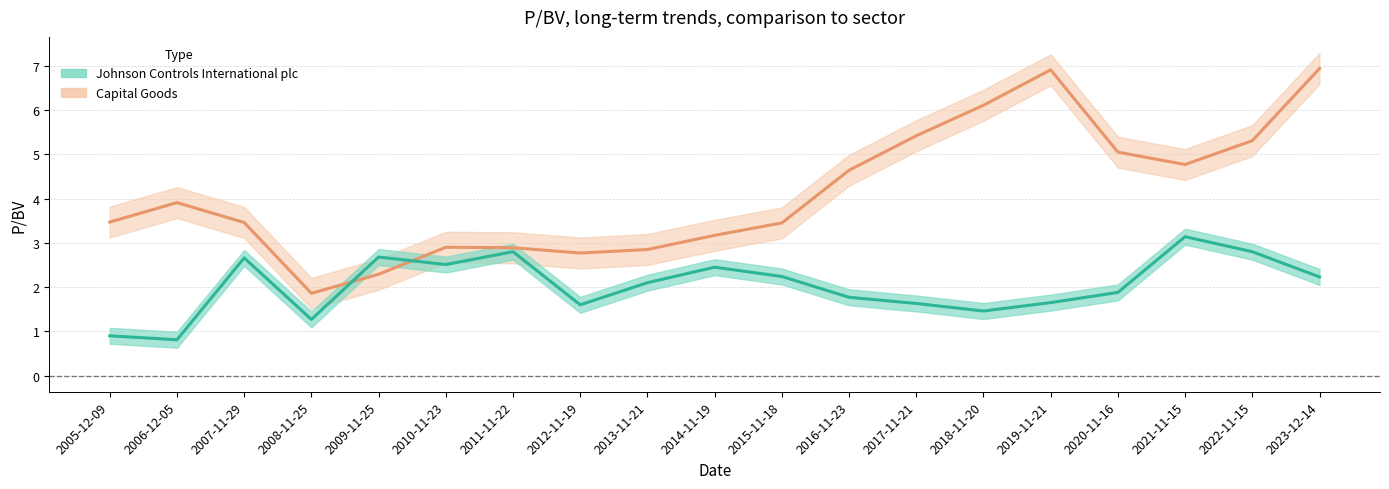

The value of Johnson Controls International plc at 2022-11-15 is 2.8. True or false?

True